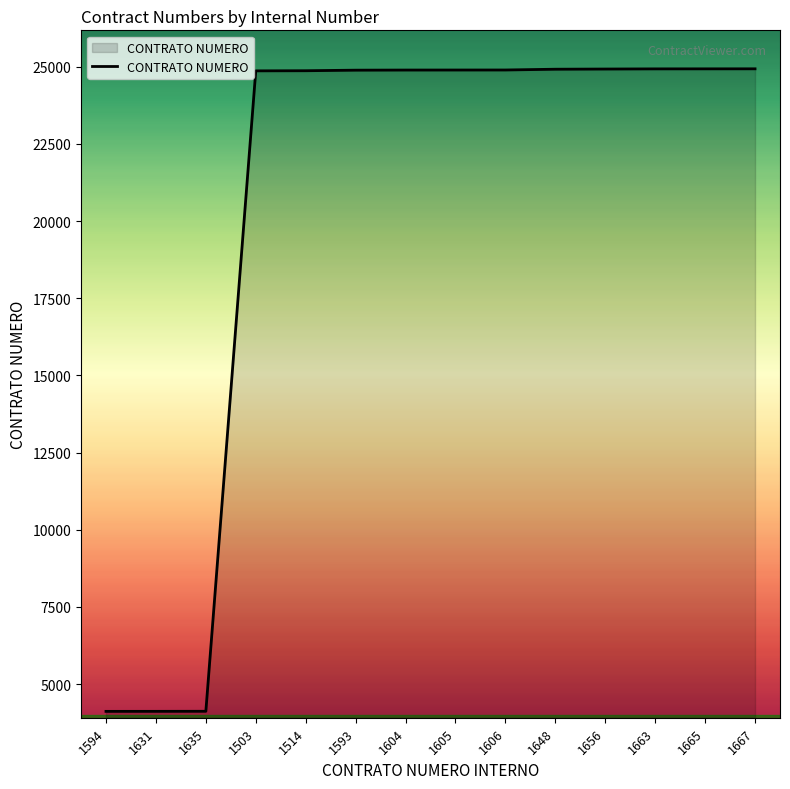

Is it true that the value at 1667 is 24935?

True